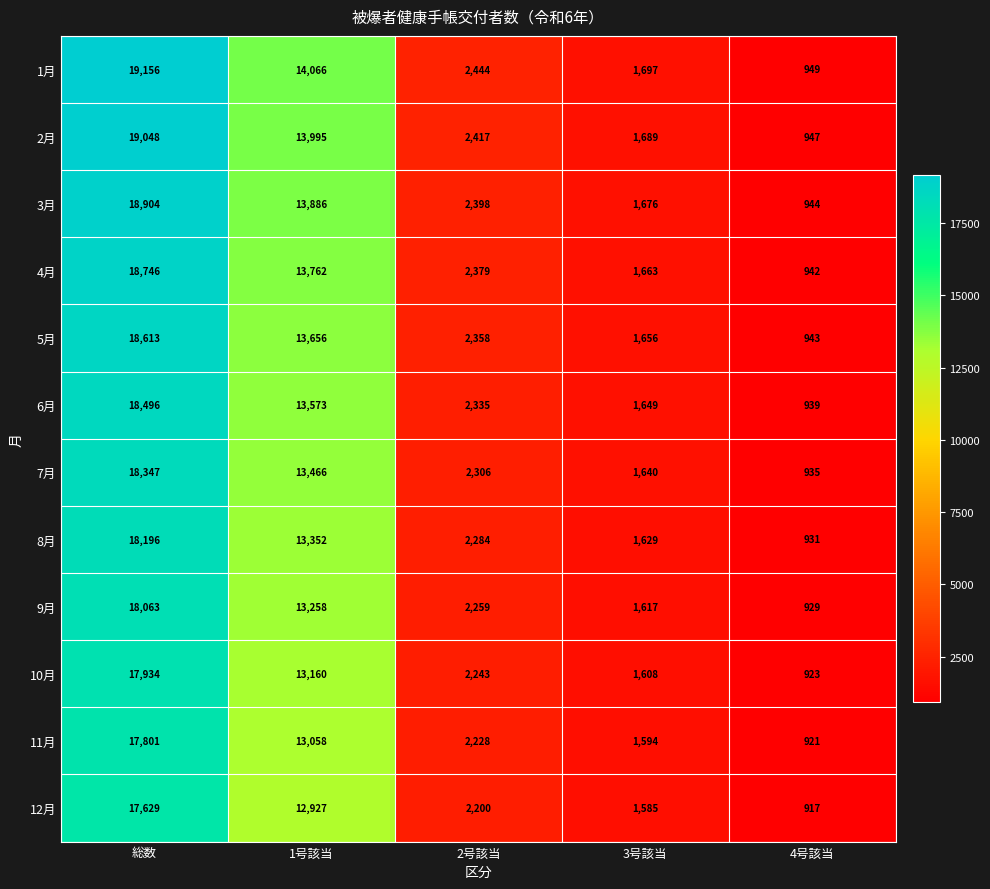

What is the sum of the 11月 values at 2号該当 and 3号該当?

3822